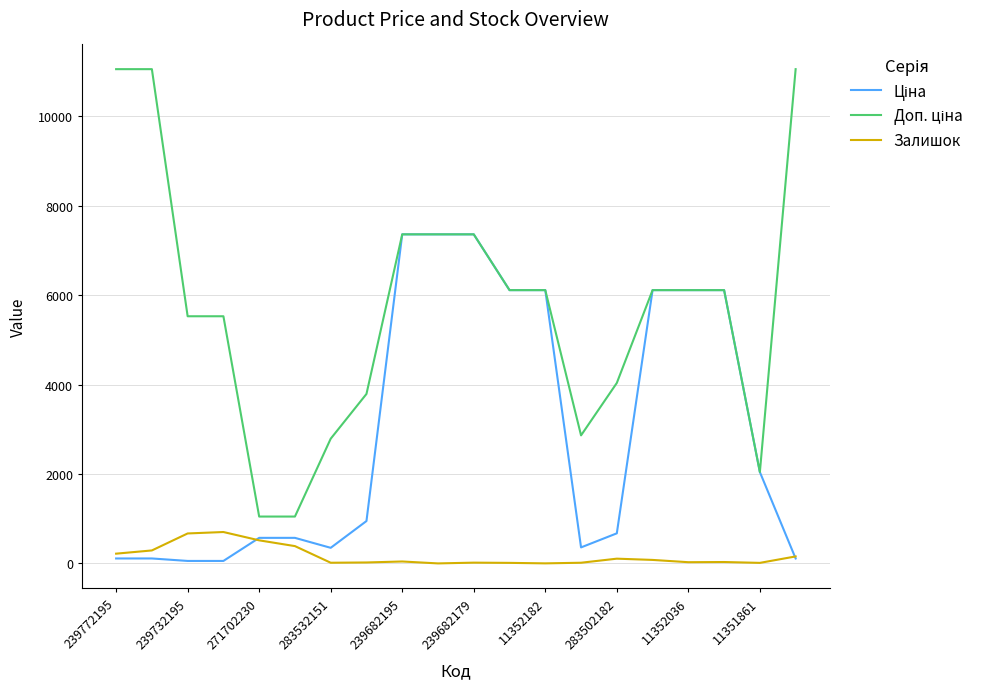

What is the minimum value for Ціна?

55.3